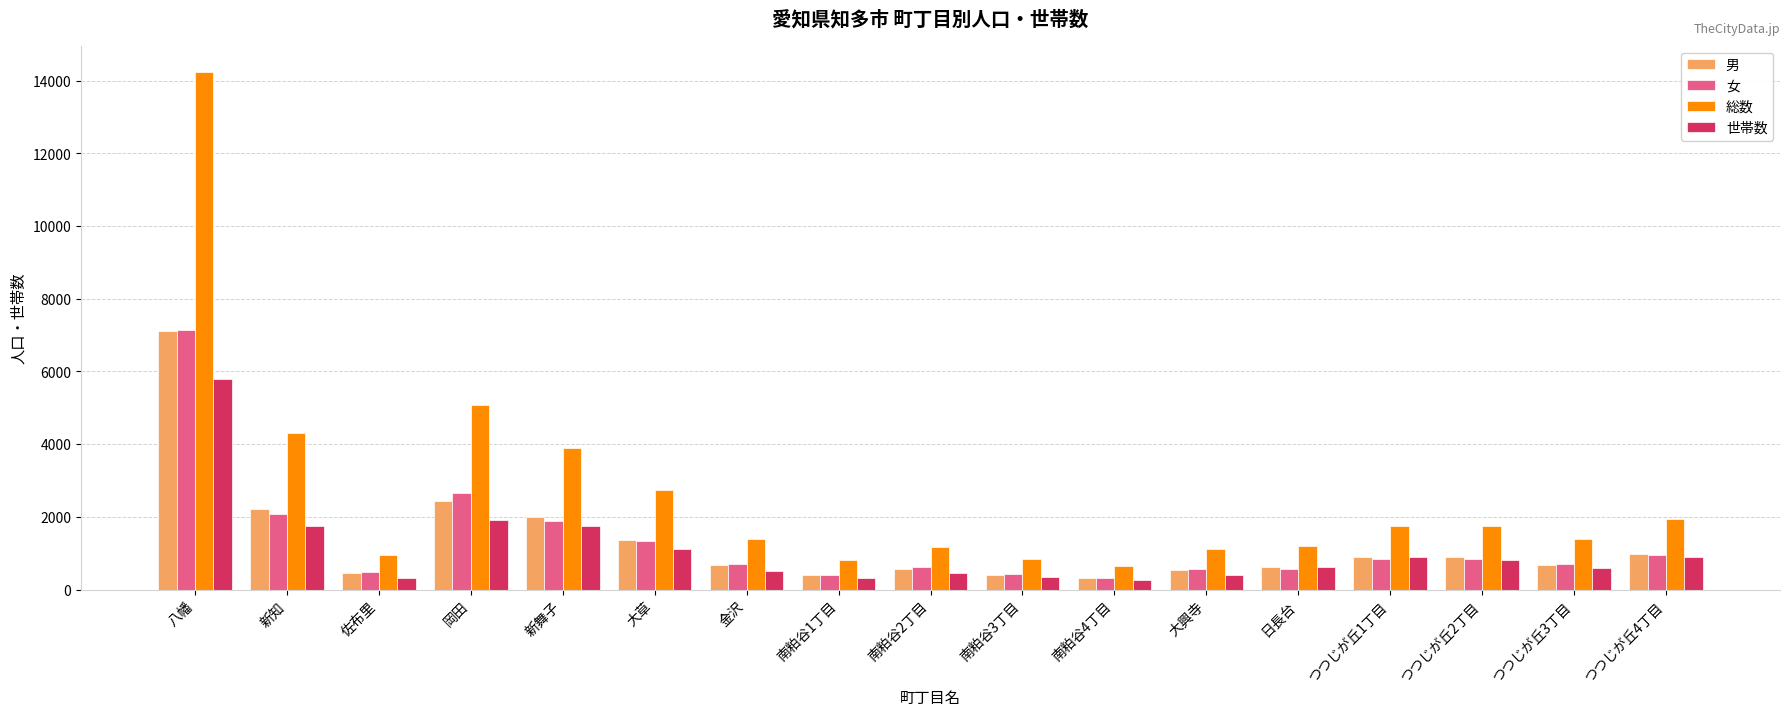

Which series has the largest range (max minus min)?

総数